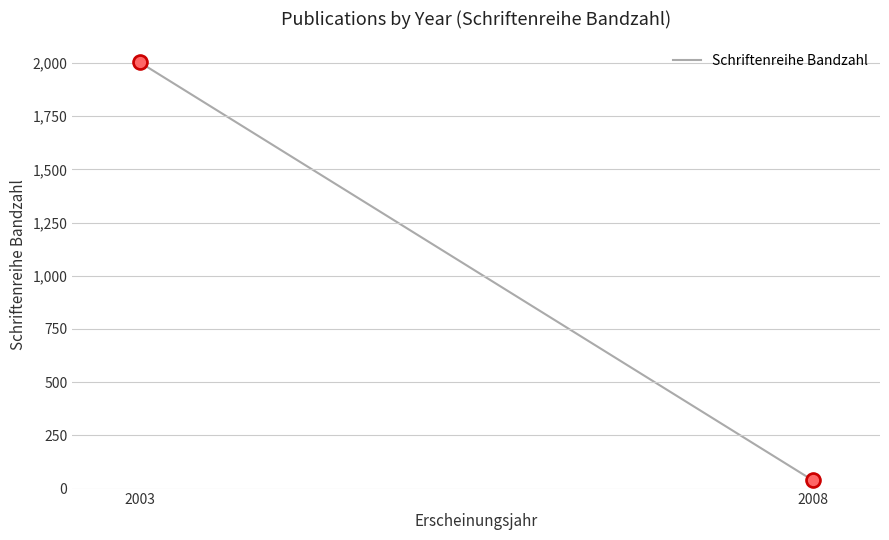

Between 2008 and 2003, which is larger?

2003